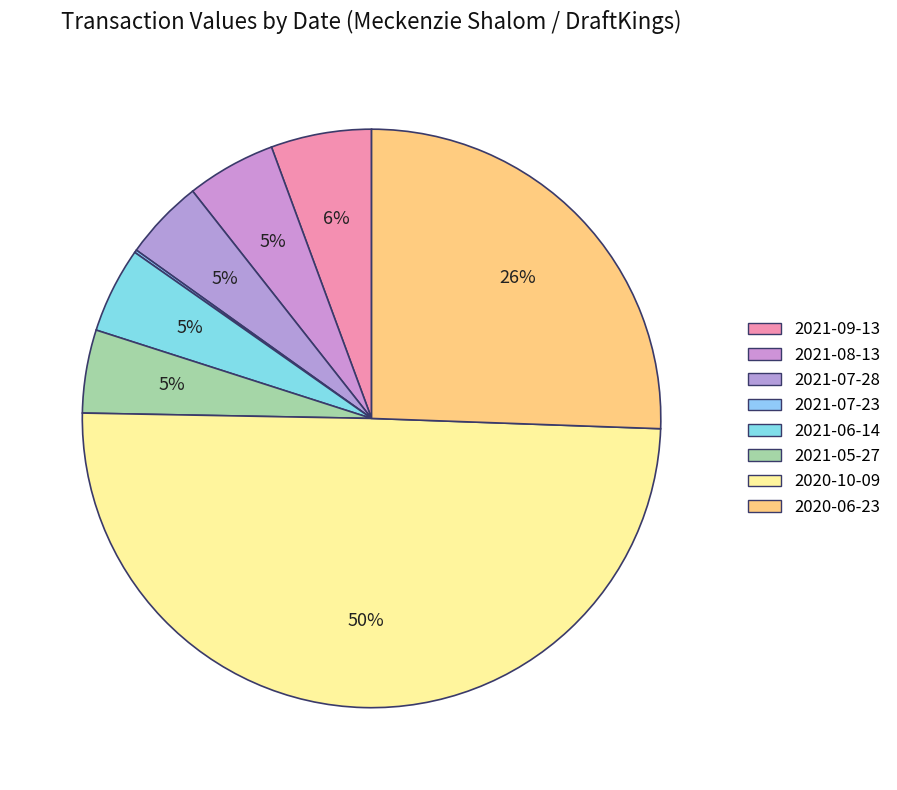

What is the change in value from 2021-07-28 to 2020-06-23?

+149621961